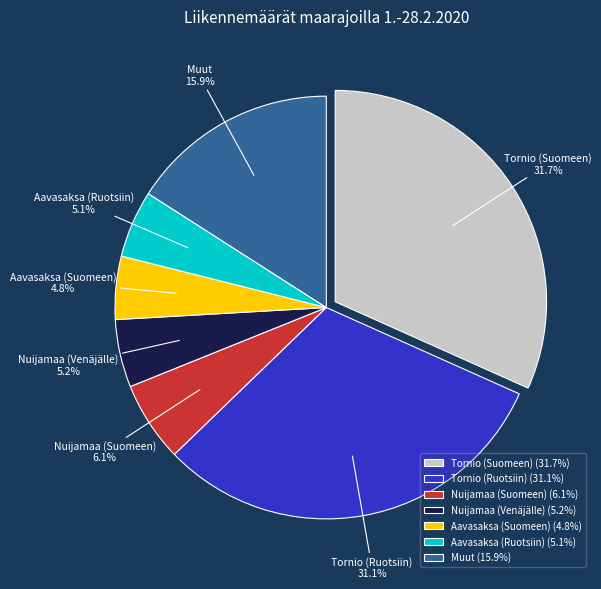

Does Aavasaksa (Ruotsiin) represent more than half of the total?

No